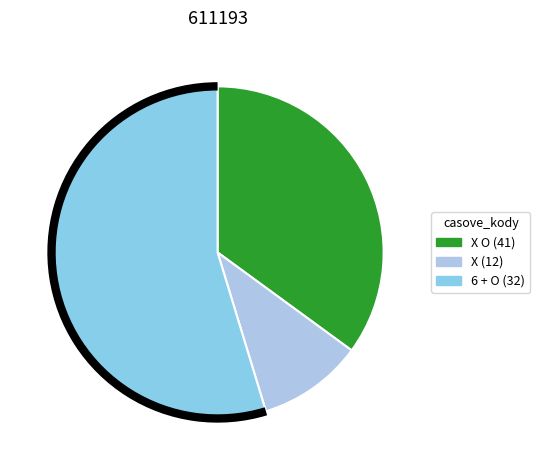

Count the number of slices in the pie.

3